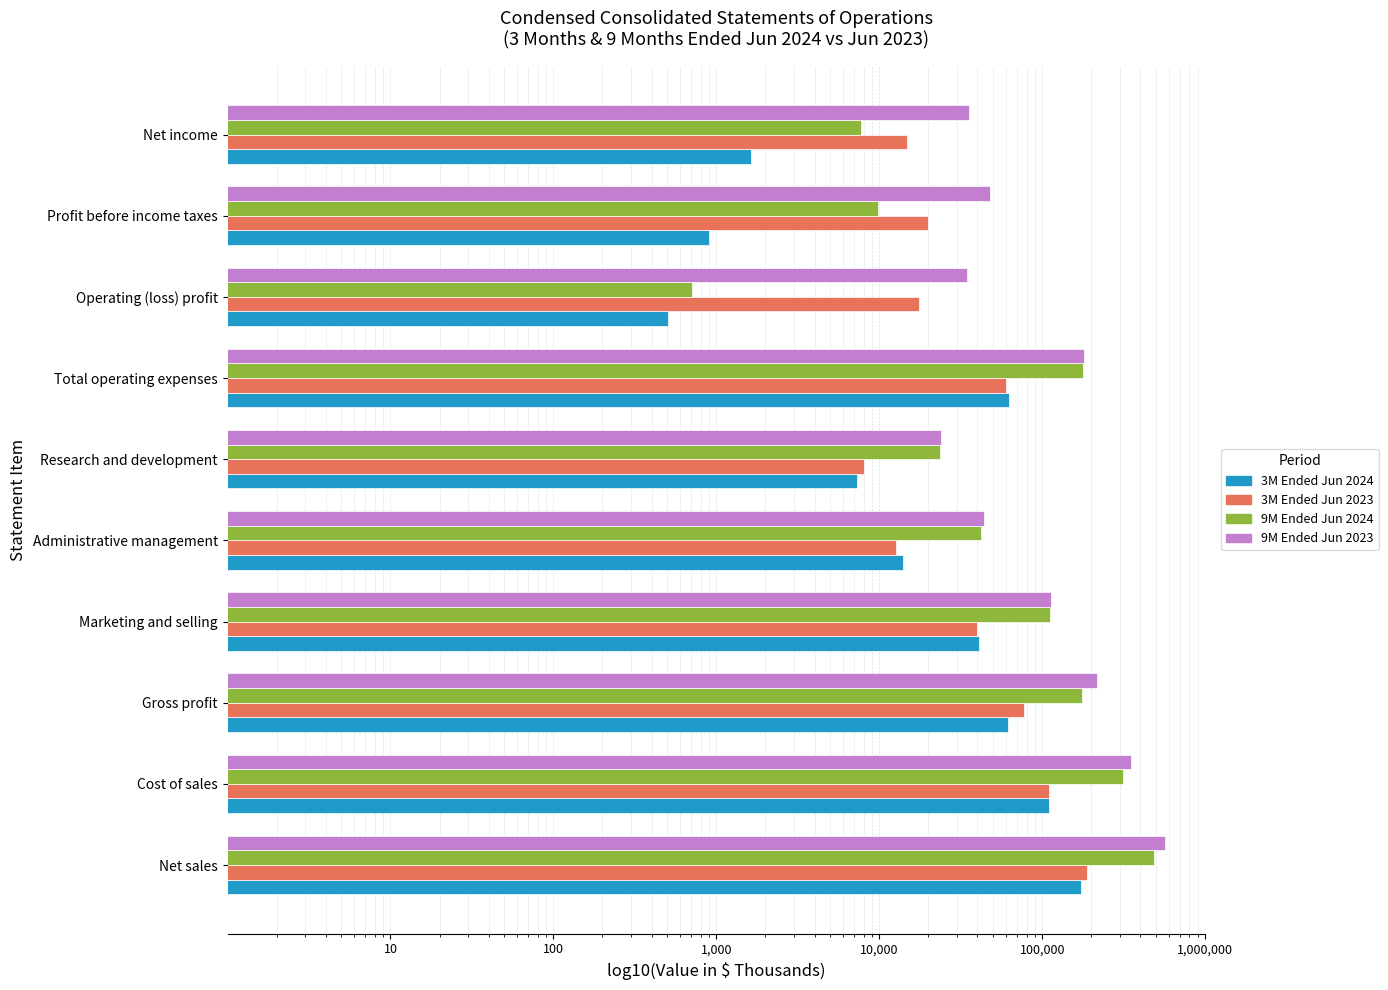

Reading left to right, what are all the values shown in this chart?

3M Ended Jun 2024: 172472	110650	61822	41109	13935	7284	62328	506	907	1622
3M Ended Jun 2023: 187047	109460	77587	39504	12638	8002	60144	17443	19822	14801
9M Ended Jun 2024: 486972	310865	176107	111040	42302	23478	176820	713	9818	7733
9M Ended Jun 2023: 567499	351798	215701	113585	43944	23867	181396	34305	47936	35541